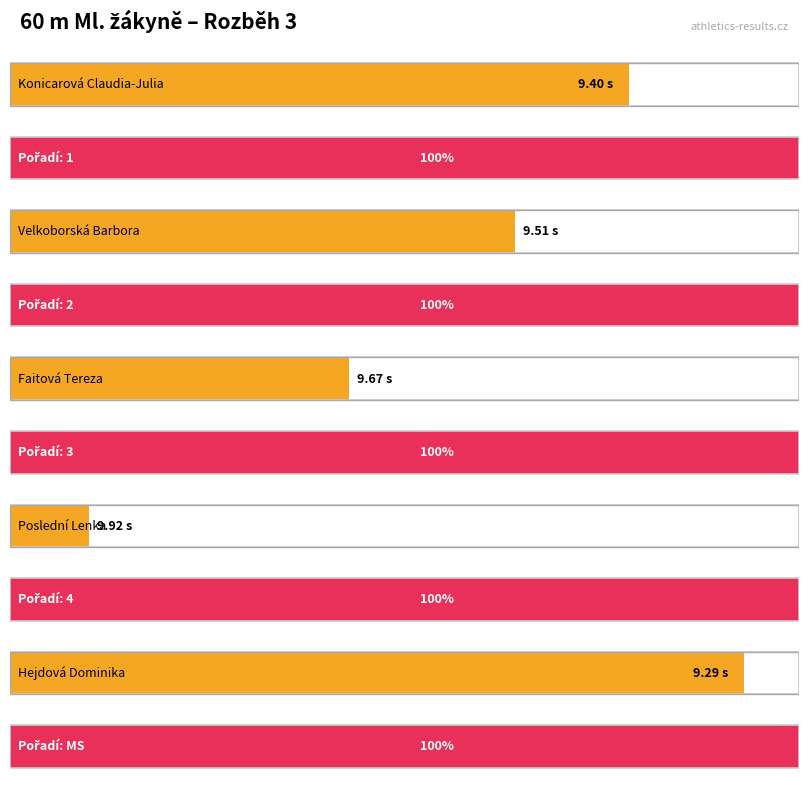

Approximately how many times larger is the value at Faitová Tereza compared to Poslední Lenka?

1.0